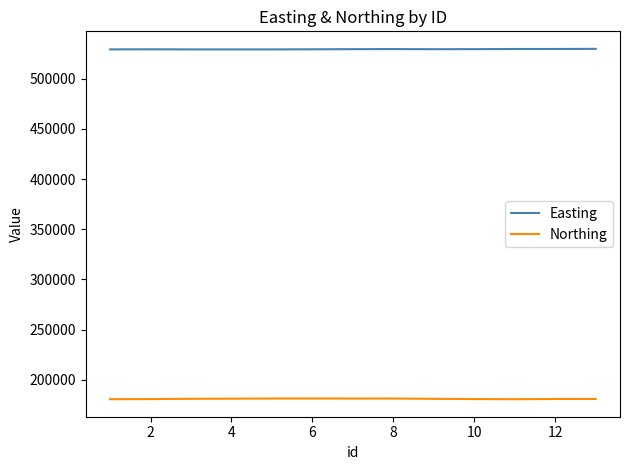

What is the smallest value displayed?

180667.7